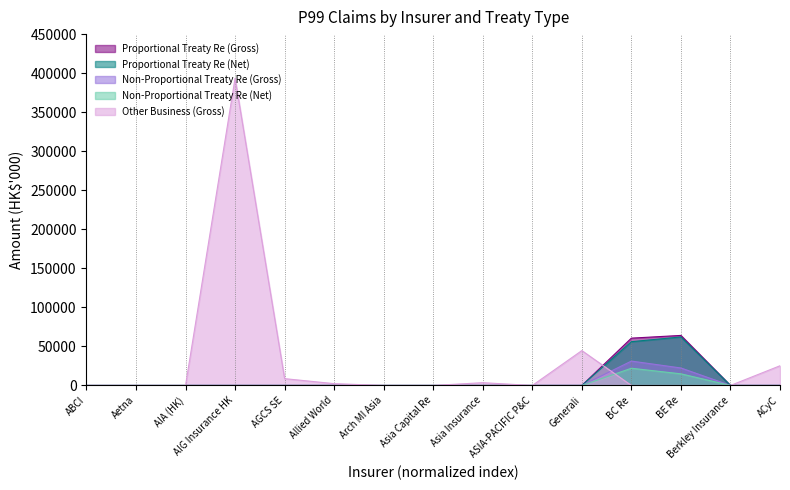

Reading left to right, what are all the values shown in this chart?

Proportional Treaty Re (Gross): ABCI=0	Aetna=0	AIA (HK)=0	AIG Insurance HK=0	AGCS SE=0	Allied World=0	Arch MI Asia=0	Asia Capital Re=0	Asia Insurance=0	ASIA-PACIFIC P&C=0	Generali=0	BC Re=60611	BE Re=64091	Berkley Insurance=0	ACyC=0
Proportional Treaty Re (Net): ABCI=0	Aetna=0	AIA (HK)=0	AIG Insurance HK=0	AGCS SE=0	Allied World=0	Arch MI Asia=0	Asia Capital Re=0	Asia Insurance=0	ASIA-PACIFIC P&C=0	Generali=0	BC Re=56067	BE Re=62125	Berkley Insurance=0	ACyC=0
Non-Proportional Treaty Re (Gross): ABCI=0	Aetna=0	AIA (HK)=0	AIG Insurance HK=0	AGCS SE=0	Allied World=0	Arch MI Asia=0	Asia Capital Re=0	Asia Insurance=0	ASIA-PACIFIC P&C=0	Generali=0	BC Re=31230	BE Re=22392	Berkley Insurance=0	ACyC=0
Non-Proportional Treaty Re (Net): ABCI=0	Aetna=0	AIA (HK)=0	AIG Insurance HK=0	AGCS SE=0	Allied World=0	Arch MI Asia=0	Asia Capital Re=0	Asia Insurance=0	ASIA-PACIFIC P&C=0	Generali=0	BC Re=22057	BE Re=14899	Berkley Insurance=0	ACyC=0
Other Business (Gross): ABCI=0	Aetna=0	AIA (HK)=0	AIG Insurance HK=393382	AGCS SE=8730	Allied World=2318	Arch MI Asia=0	Asia Capital Re=0	Asia Insurance=3556	ASIA-PACIFIC P&C=0	Generali=44659	BC Re=0	BE Re=0	Berkley Insurance=0	ACyC=25230